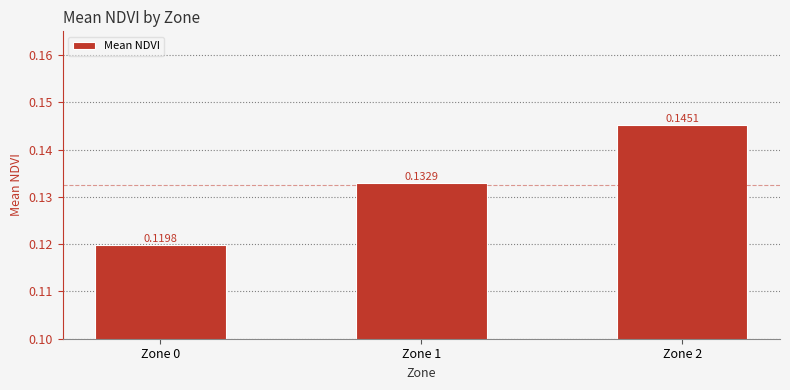

Rank the categories by value from highest to lowest.

Zone 2, Zone 1, Zone 0